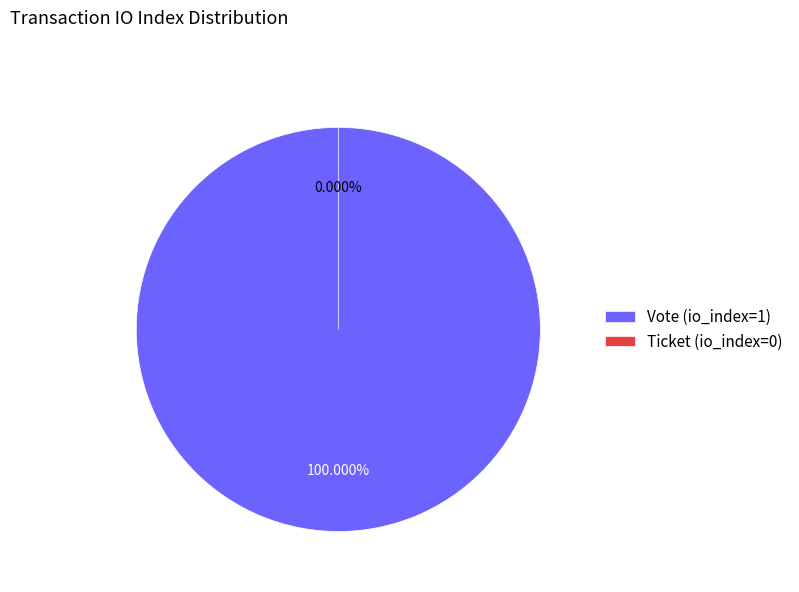

Is it true that Vote (io_index=1) is 89% of the pie?

False